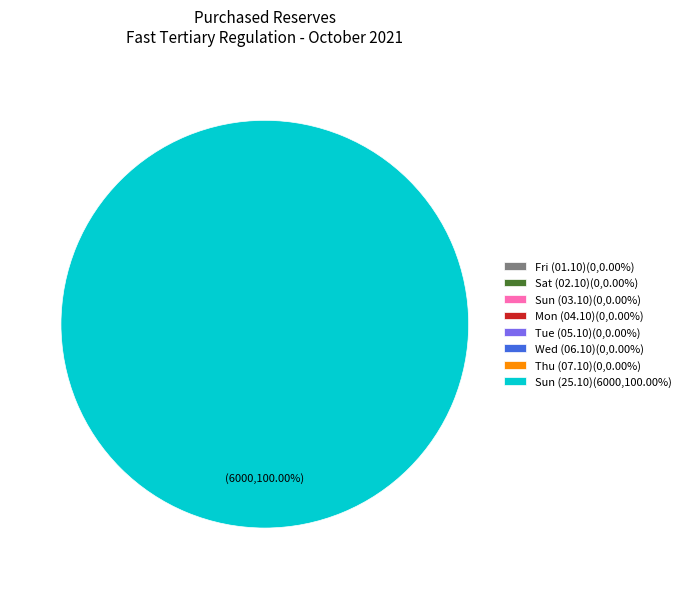

To the nearest percent, what is the difference between the largest and smallest slice percentages?

100%